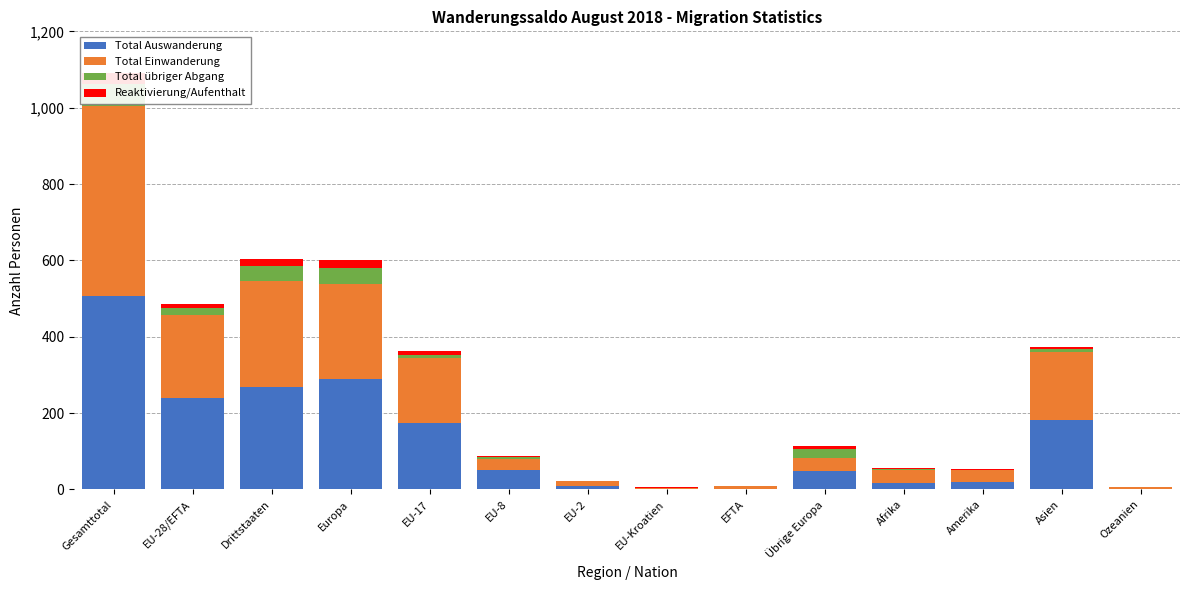

Which series has the widest spread of values?

Total Auswanderung